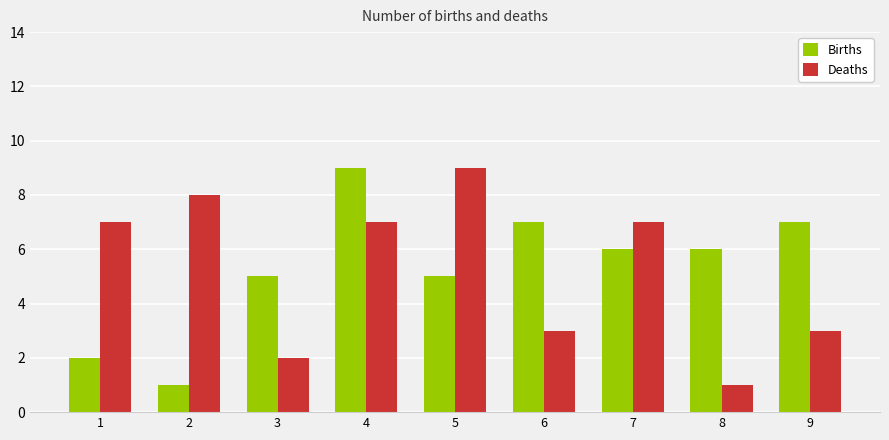

What is the greatest value displayed?

9